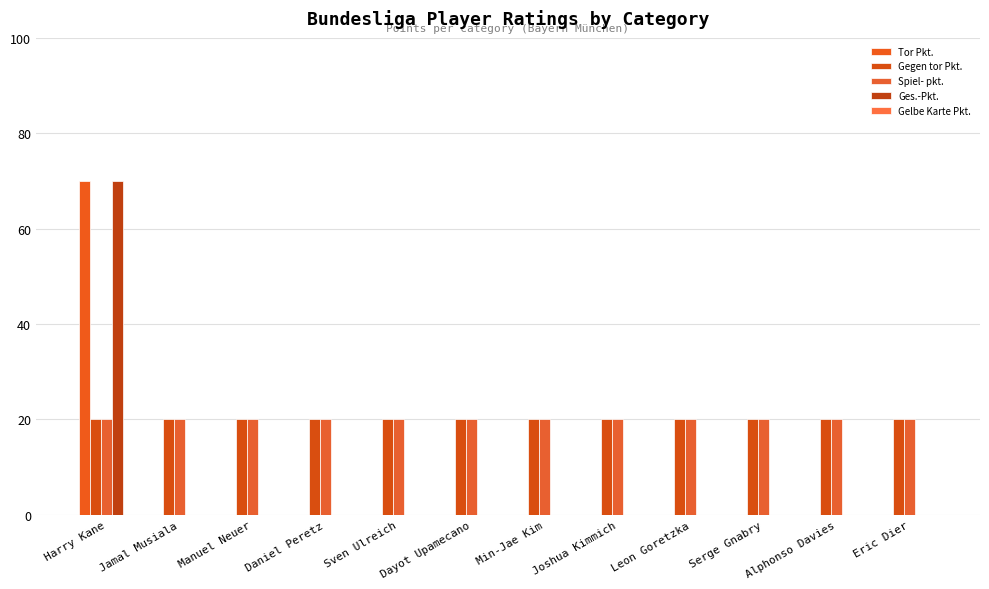

Does the chart contain stacked bars?

No